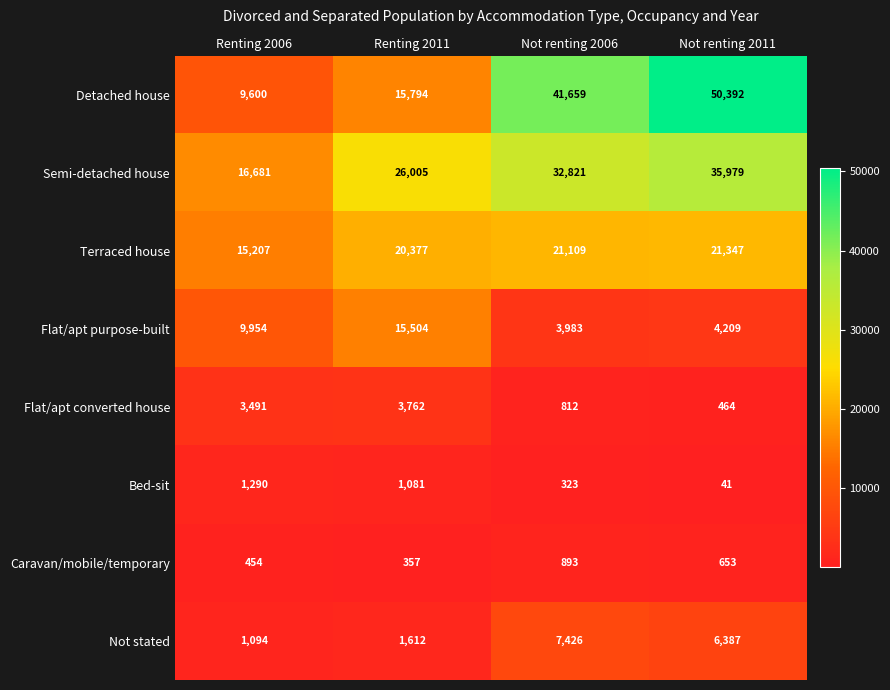

What is the approximate value of Not stated at Not renting 2011, to the nearest 100?

6400